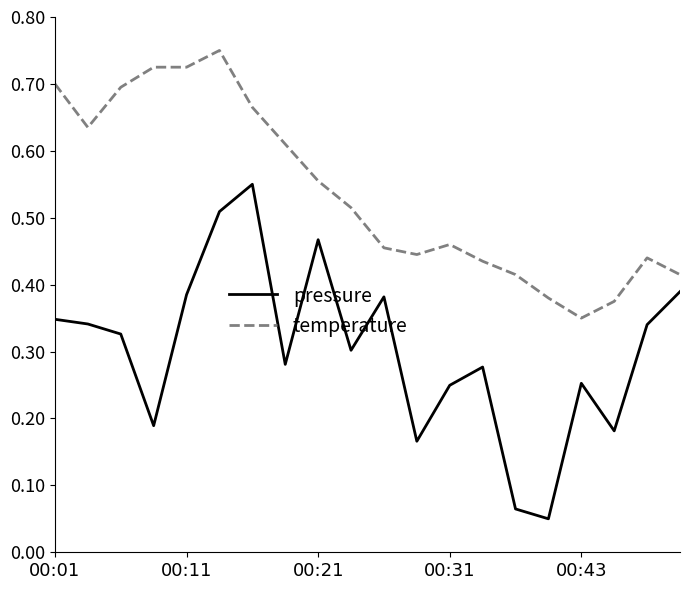

What is the sum of all pressure values?

6.1